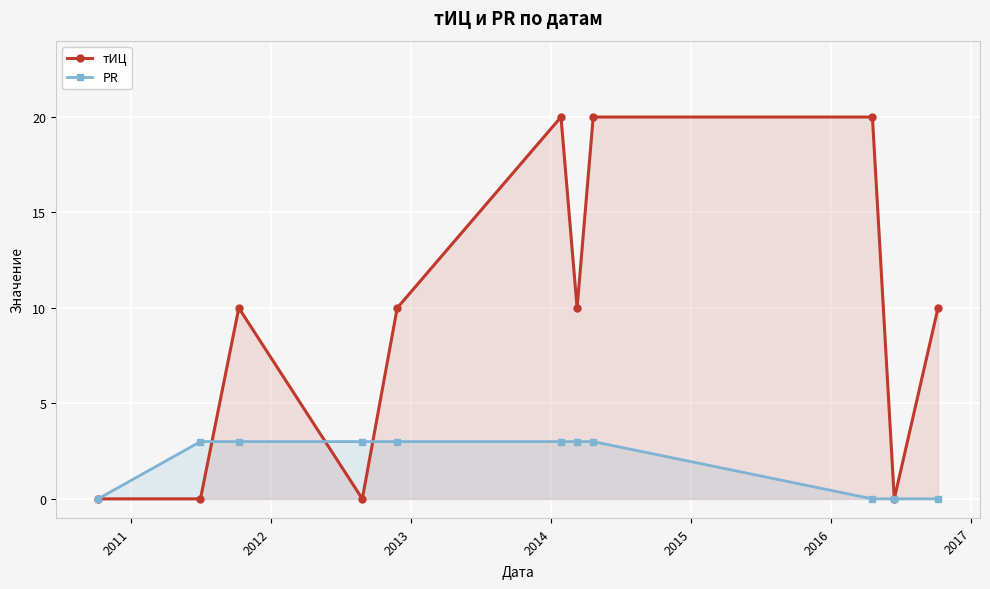

How many lines are shown in the chart?

2